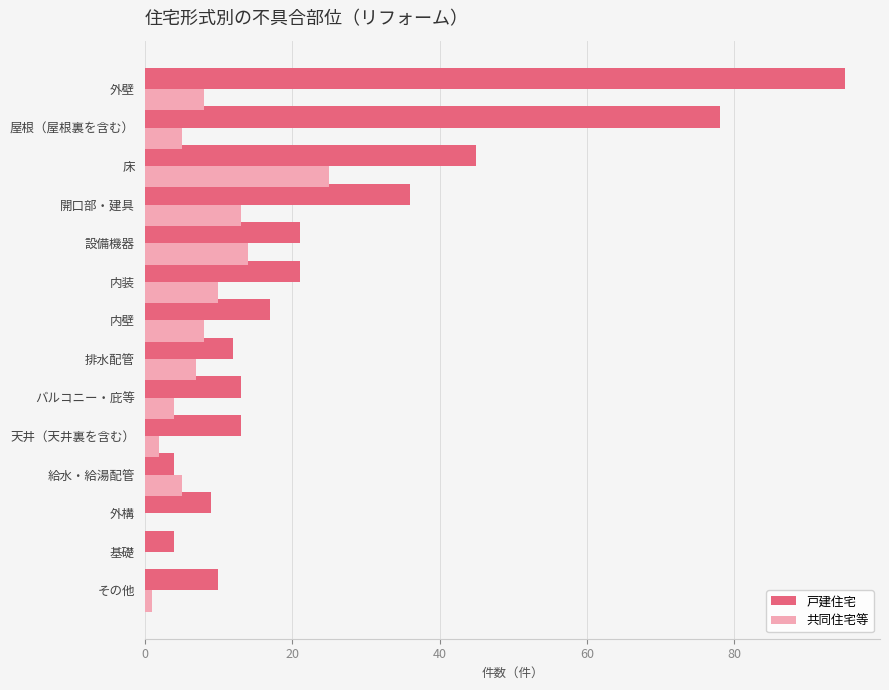

At which label is 戸建住宅 closest to 49?

床